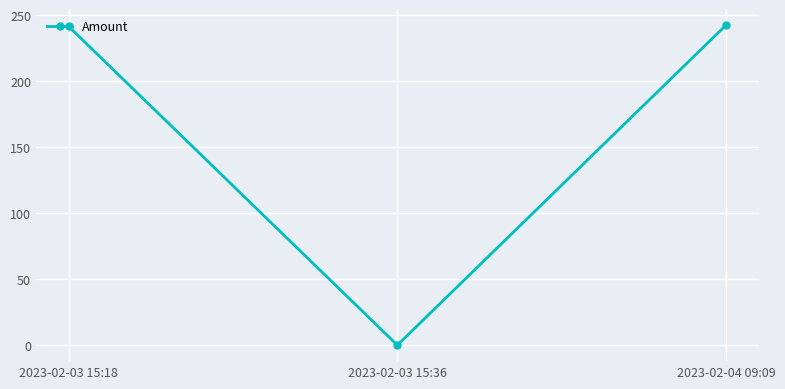

Is it true that the value at 2023-02-03 15:18 is 241.1?

True